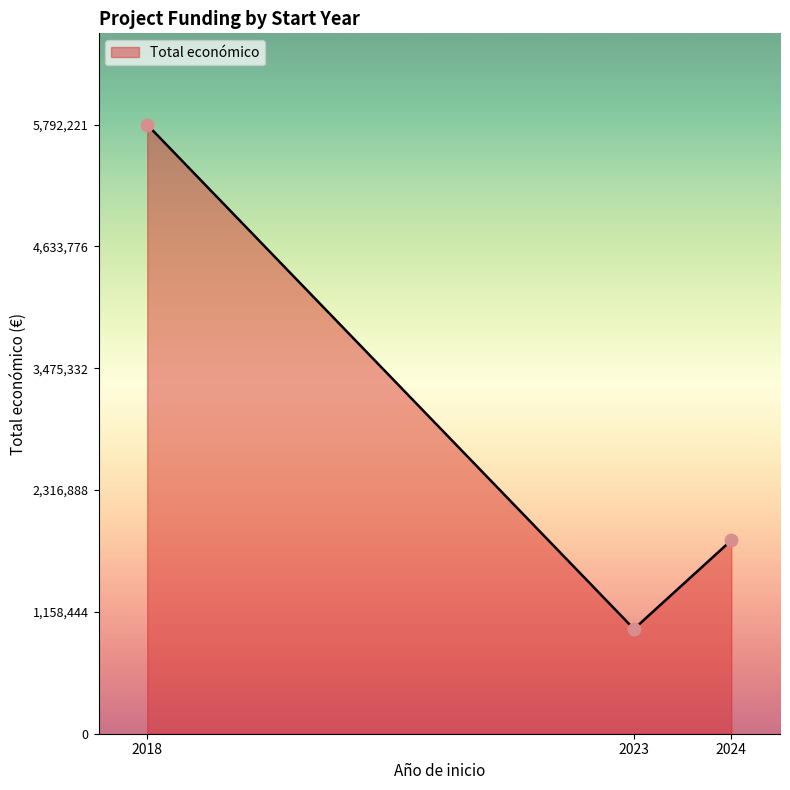

Between 2024 and 2023, which is larger?

2024